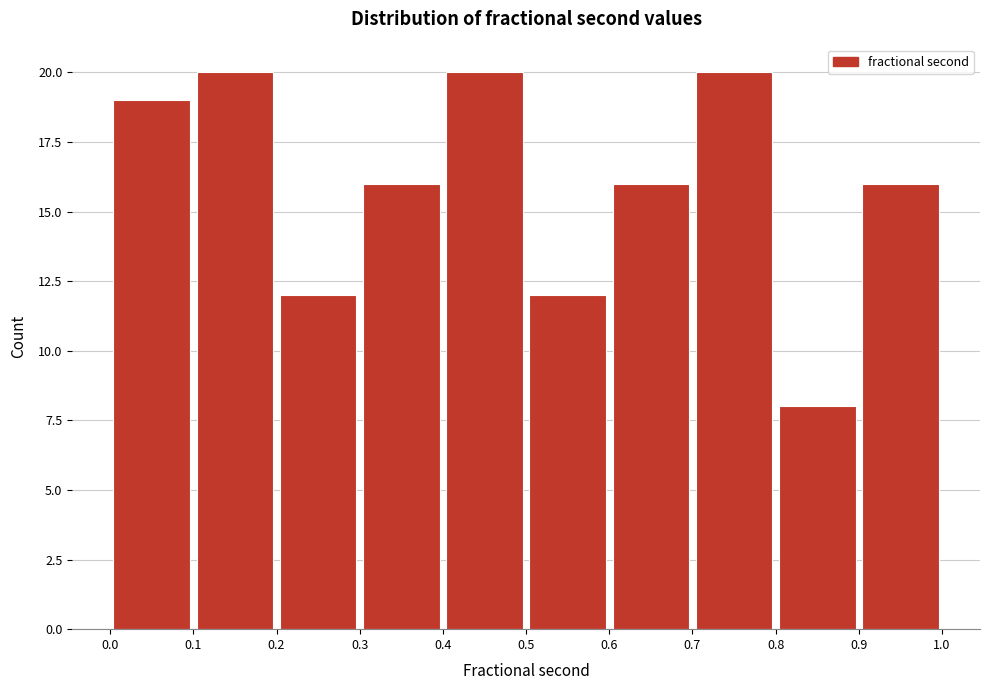

Reading left to right, transcribe this chart: for each bar, give the range it covers on the x-axis and its height. The values are not printed on the chart, so give them approximately, as read against the axis.

0.0 to 0.1: 19
0.1 to 0.2: 20
0.2 to 0.3: 12
0.3 to 0.4: 16
0.4 to 0.5: 20
0.5 to 0.6: 12
0.6 to 0.7: 16
0.7 to 0.8: 20
0.8 to 0.9: 8
0.9 to 1.0: 16